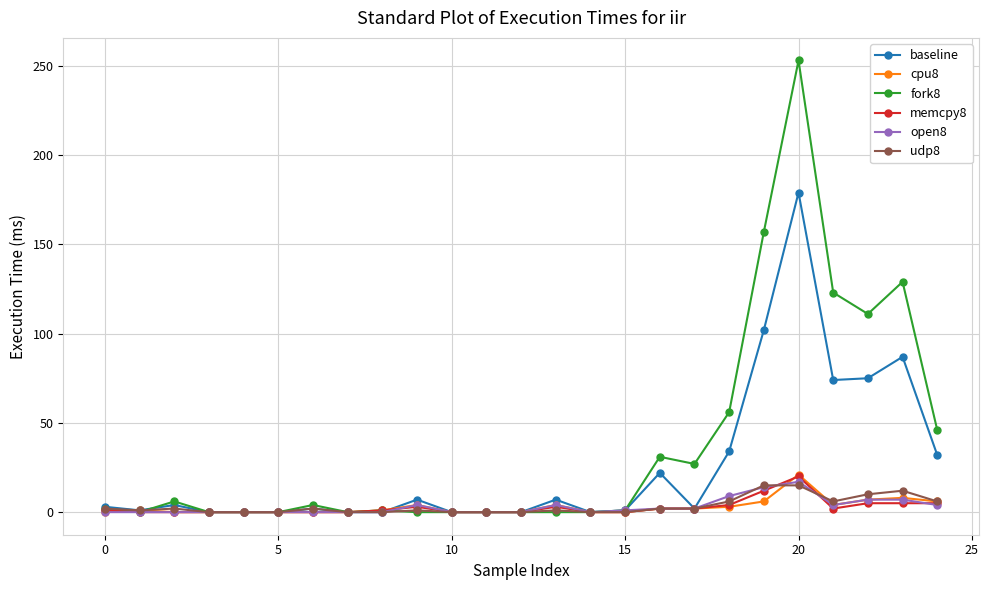

Which series has the widest spread of values?

fork8